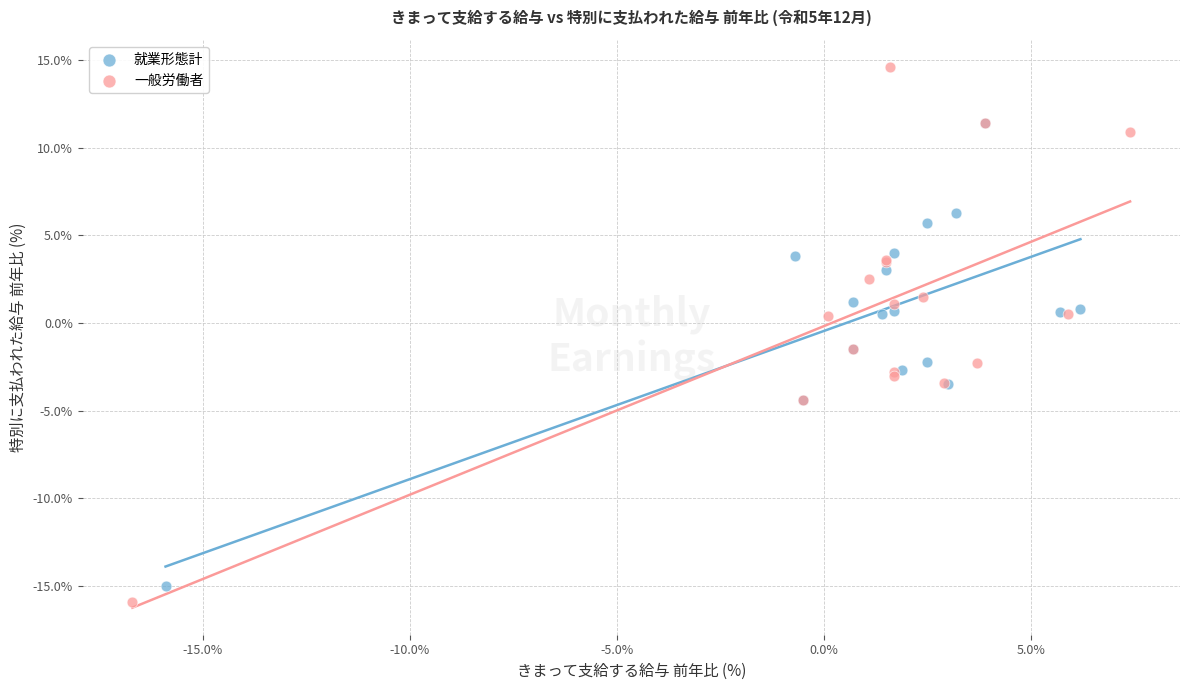

Which series has the largest Y range (max minus min)?

一般労働者